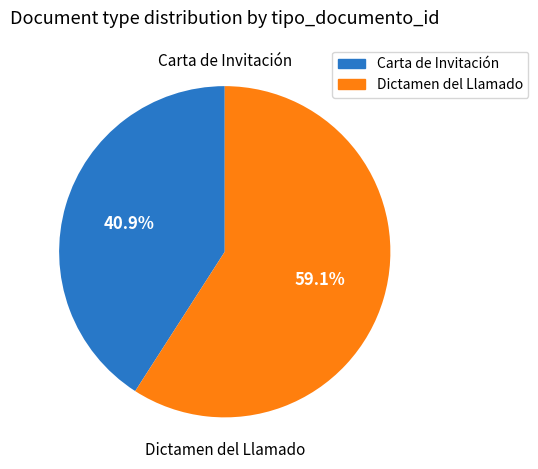

Combined, do Carta de Invitación and Dictamen del Llamado account for over 50%?

Yes